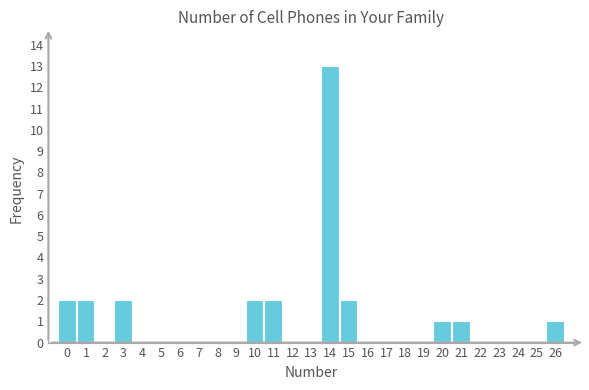

Reading left to right, transcribe this chart: for each bar, give the range it covers on the x-axis and its height. The values are not printed on the chart, so give them approximately, as read against the axis.

-0.5 to 0.5: 2
0.5 to 1.5: 2
1.5 to 2.5: 0
2.5 to 3.5: 2
3.5 to 4.5: 0
4.5 to 5.5: 0
5.5 to 6.5: 0
6.5 to 7.5: 0
7.5 to 8.5: 0
8.5 to 9.5: 0
9.5 to 10.5: 2
10.5 to 11.5: 2
11.5 to 12.5: 0
12.5 to 13.5: 0
13.5 to 14.5: 13
14.5 to 15.5: 2
15.5 to 16.5: 0
16.5 to 17.5: 0
17.5 to 18.5: 0
18.5 to 19.5: 0
19.5 to 20.5: 1
20.5 to 21.5: 1
21.5 to 22.5: 0
22.5 to 23.5: 0
23.5 to 24.5: 0
24.5 to 25.5: 0
25.5 to 26.5: 1